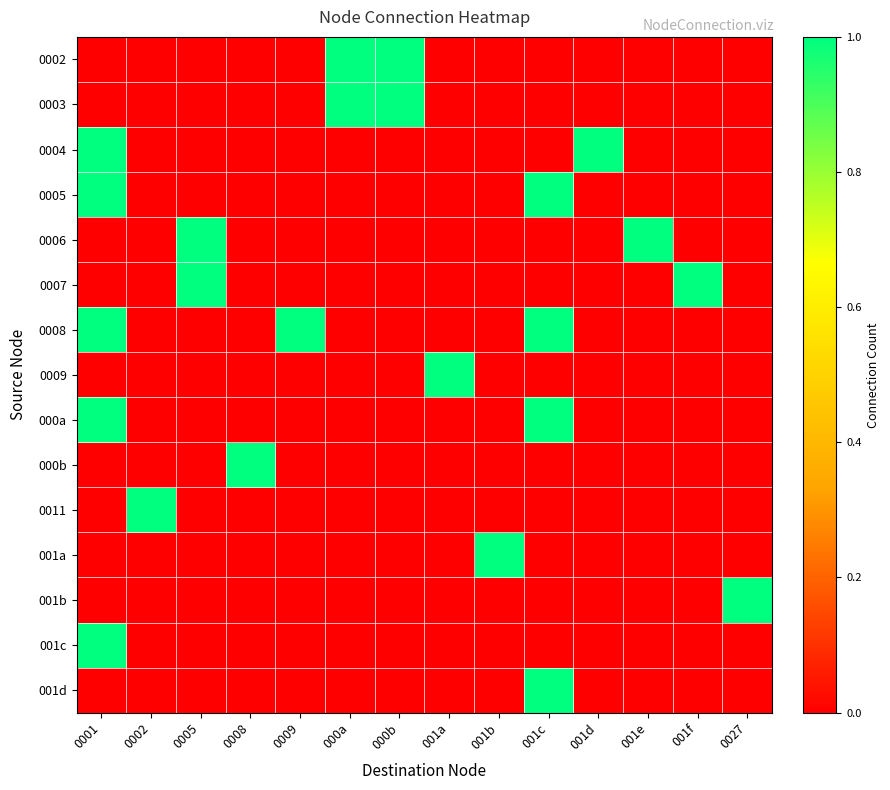

Between 001f and 000b, which is larger?

000b